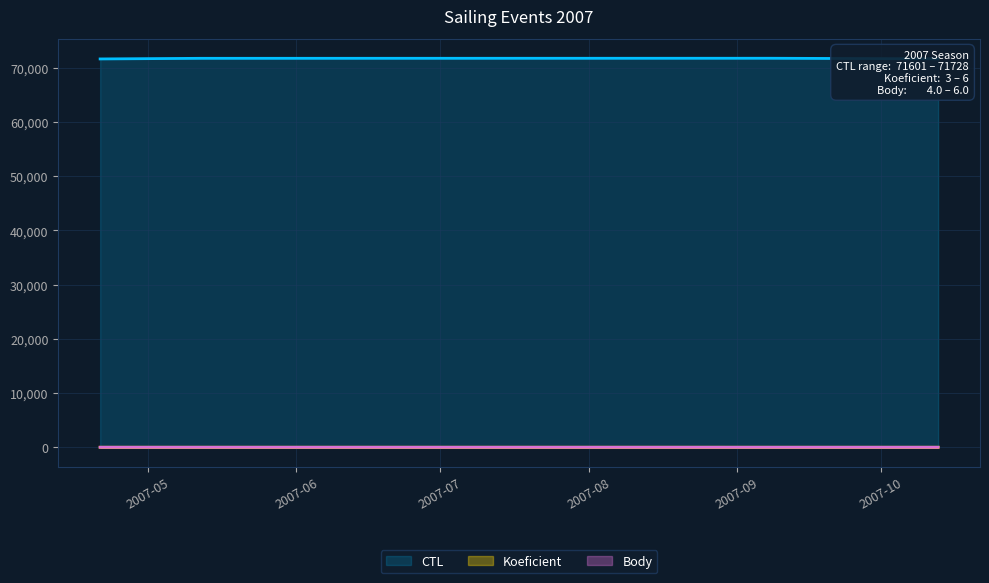

What is the average value of the CTL series?

71678.4